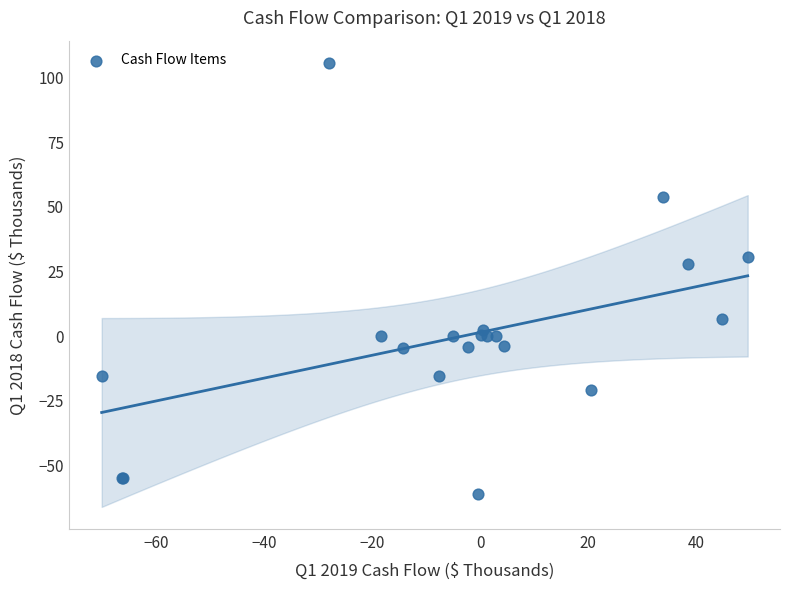

What Y value in the scatter plot is closest to 22?

28.0